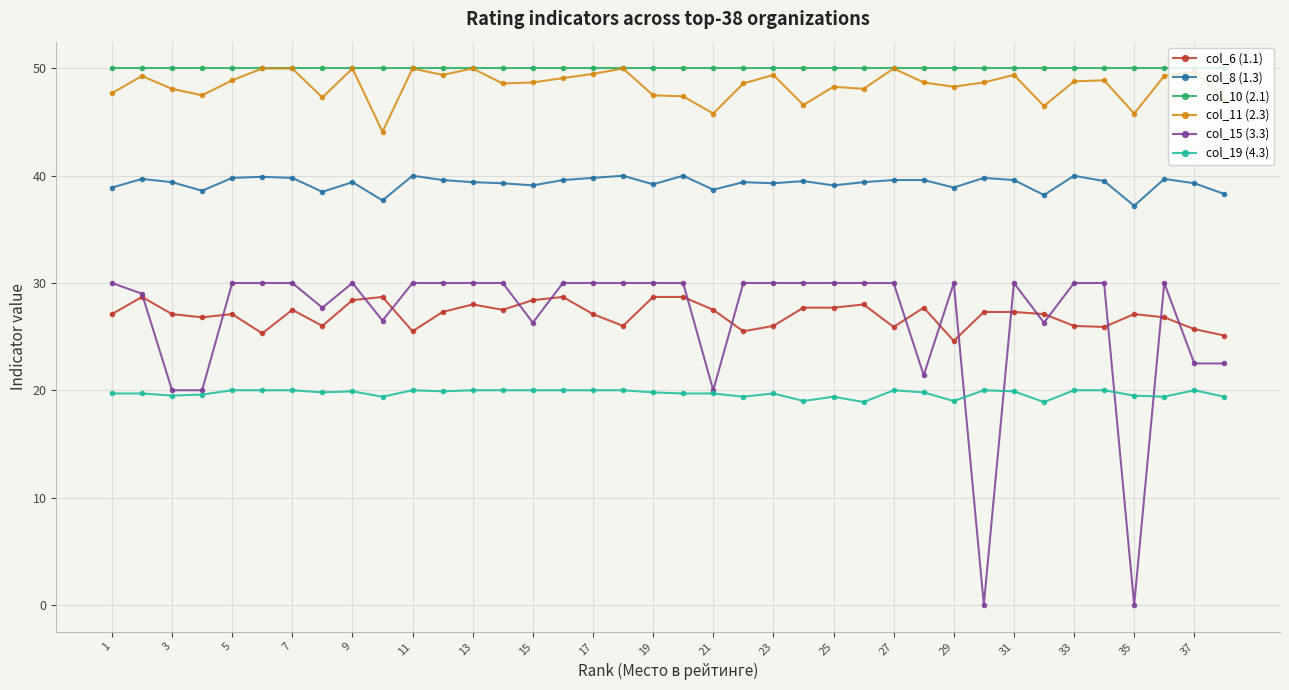

What is the value of the col_10 (2.1) point at the 30th from the left?

50.0